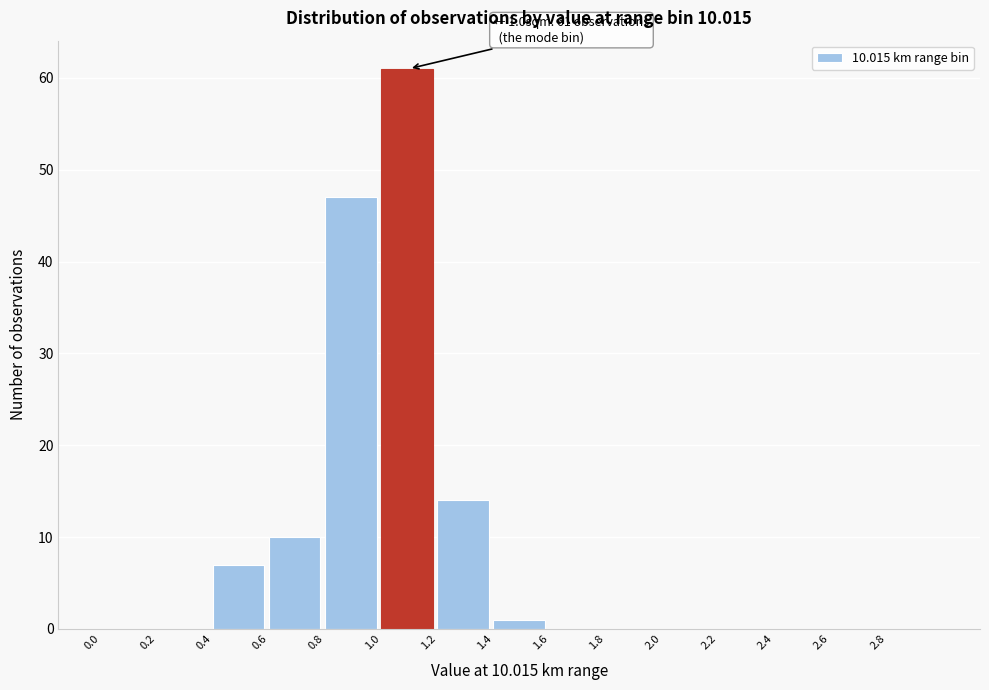

Over which range of the x-axis is the bar tallest?

1.0 to 1.2